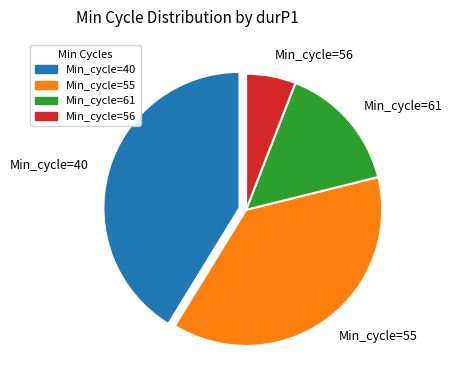

What is the ratio of the value at Min_cycle=61 to the value at Min_cycle=56?

2.6